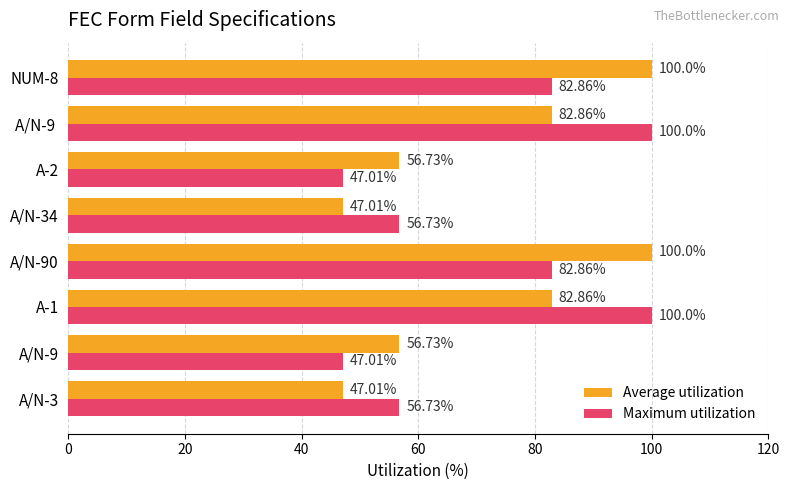

Is the value of Average utilization at A/N-34 greater than the value of Maximum utilization at A-1?

No